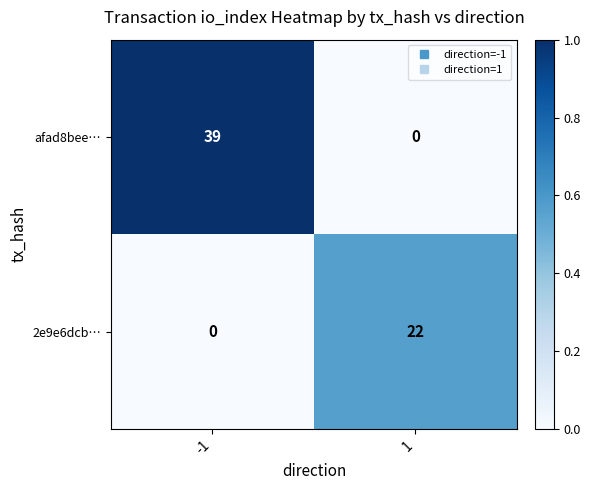

The value of 2e9e6dcb… at 1 is 22. True or false?

True